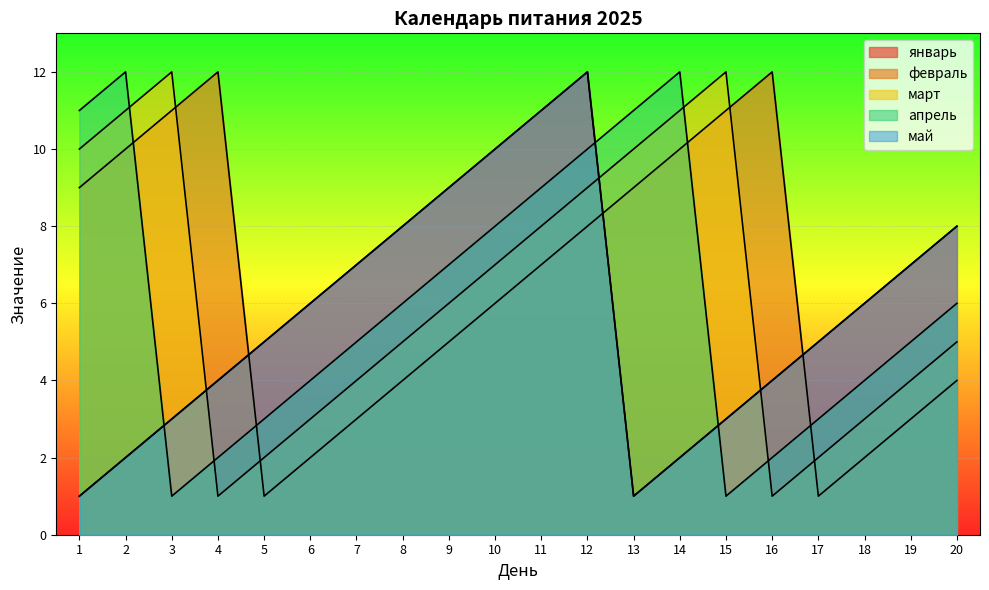

What is the spread (max minus min) of values at 19?

4